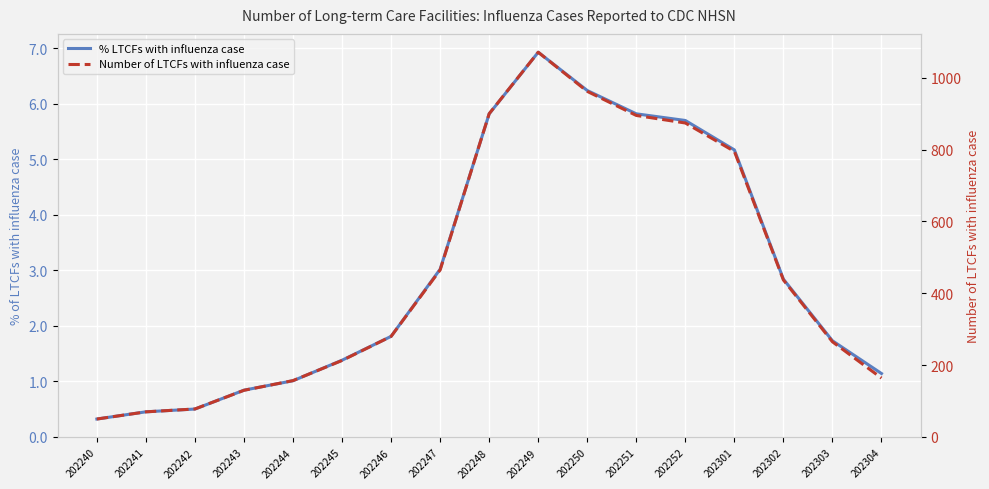

Is it true that % LTCFs with influenza case equals 0.5 at 202242?

True